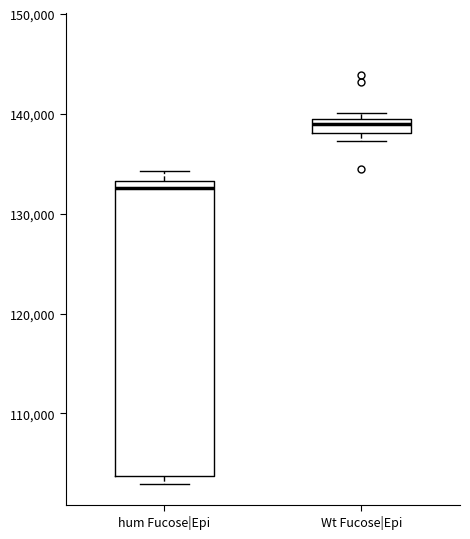

Where does the upper whisker of the box for hum Fucose|Epi end on the y-axis? The values are not printed on the chart, so give them approximately, as read against the axis.

134000